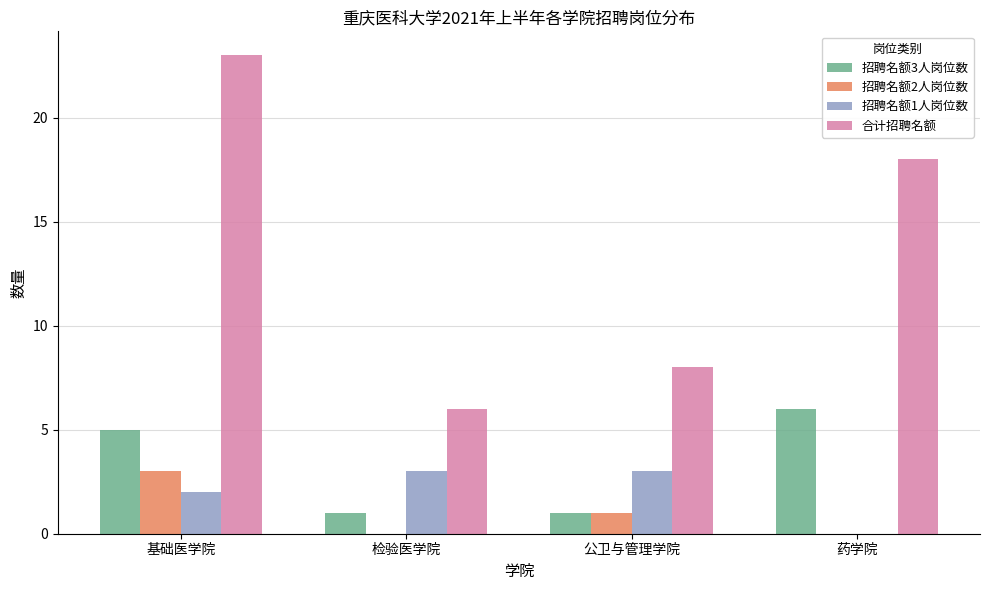

Which series has the largest total across all categories?

合计招聘名额